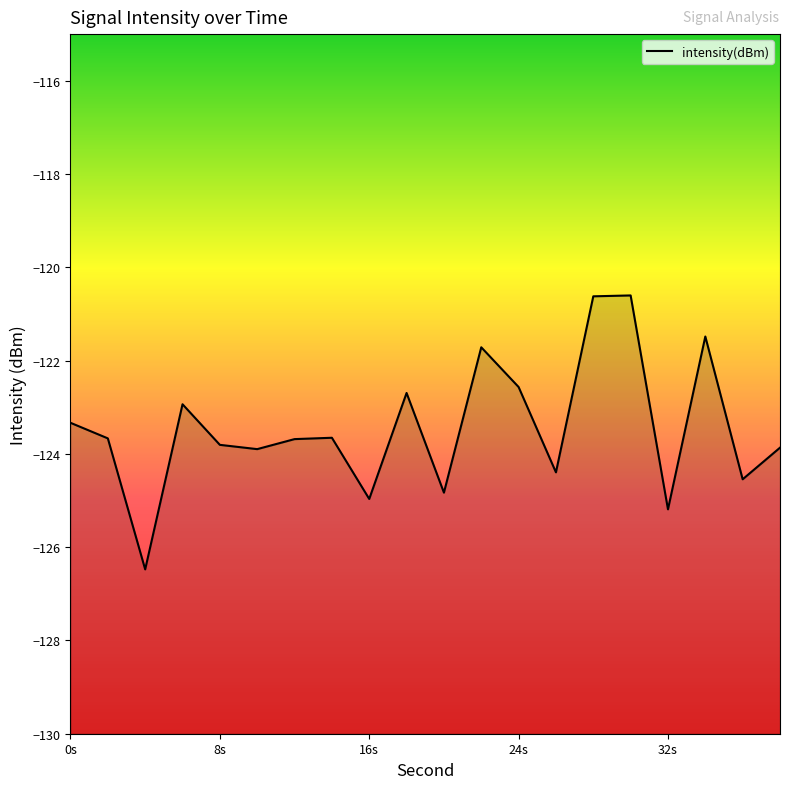

How many interior local valleys (lower than both neighbors) does the data have?

7